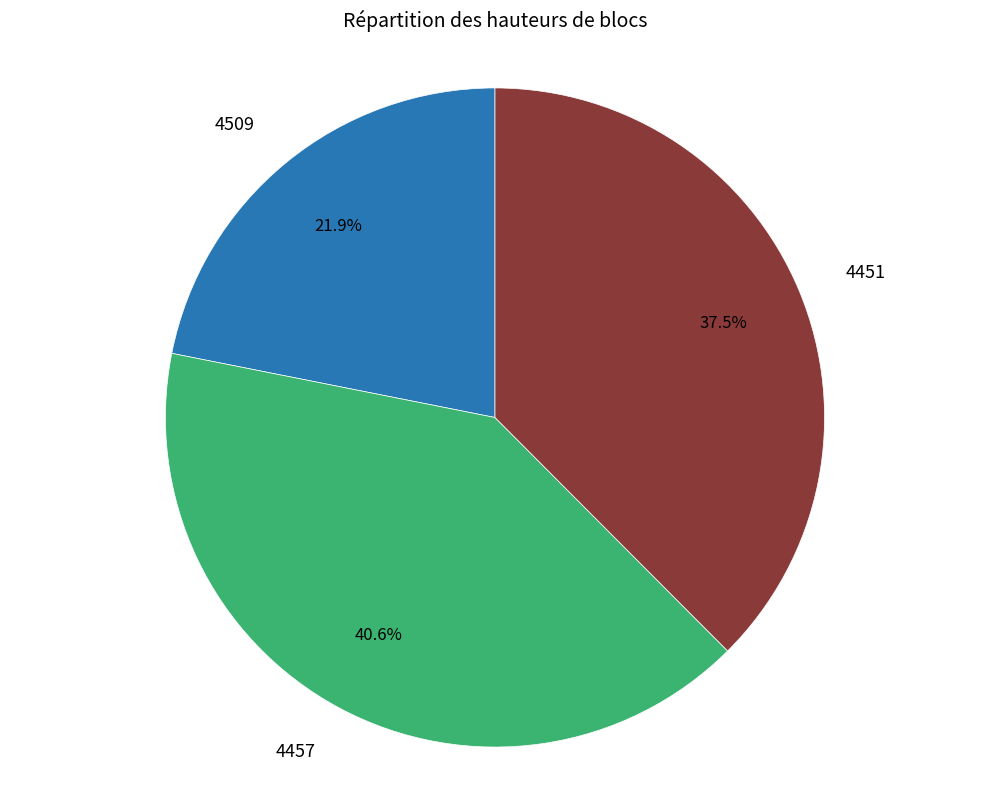

What percentage is the 4457 slice, to the nearest percent?

41%